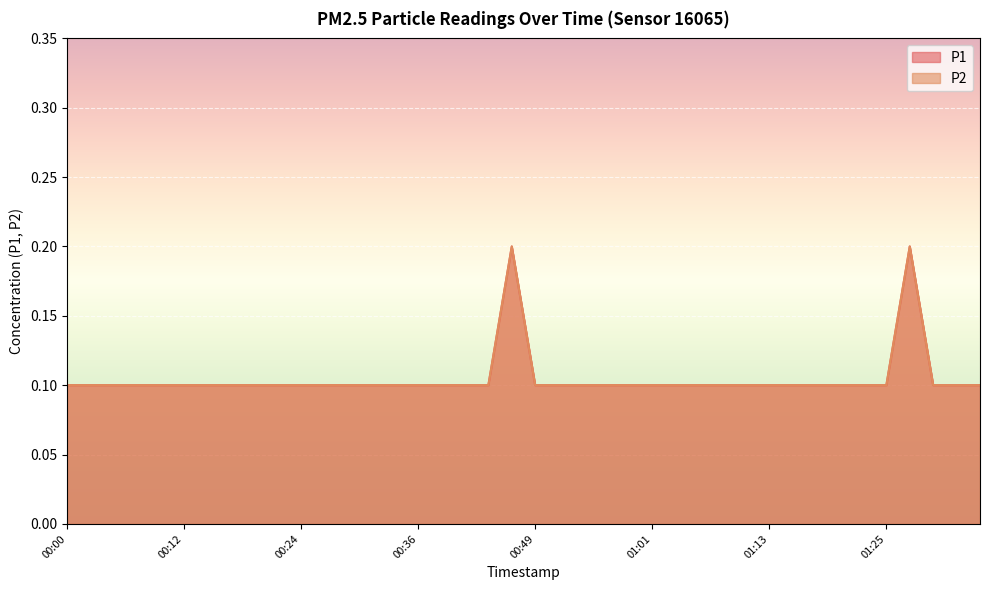

What position from the left is 01:01?

26